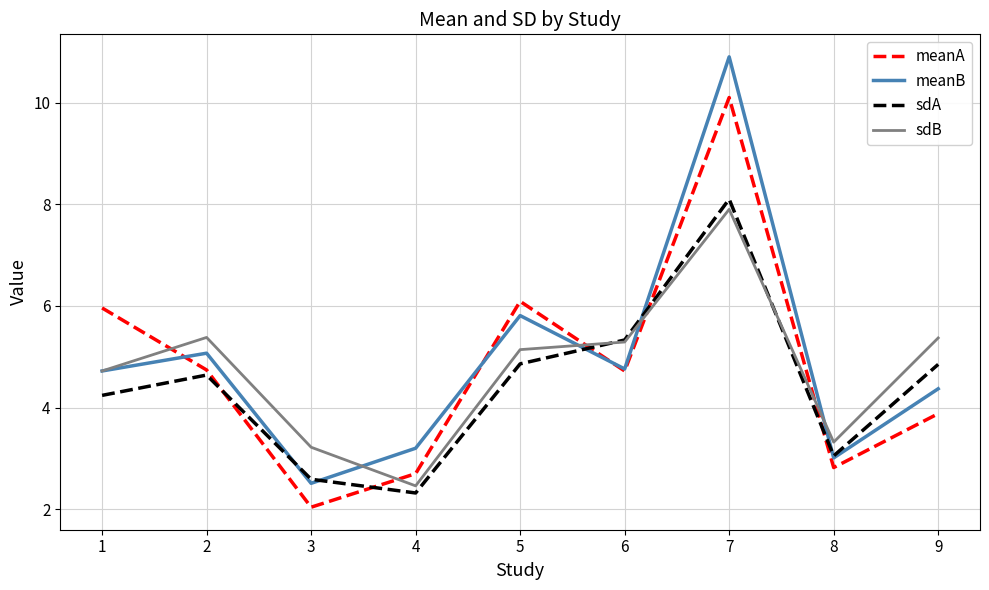

At which label does sdB first exceed 5?

2